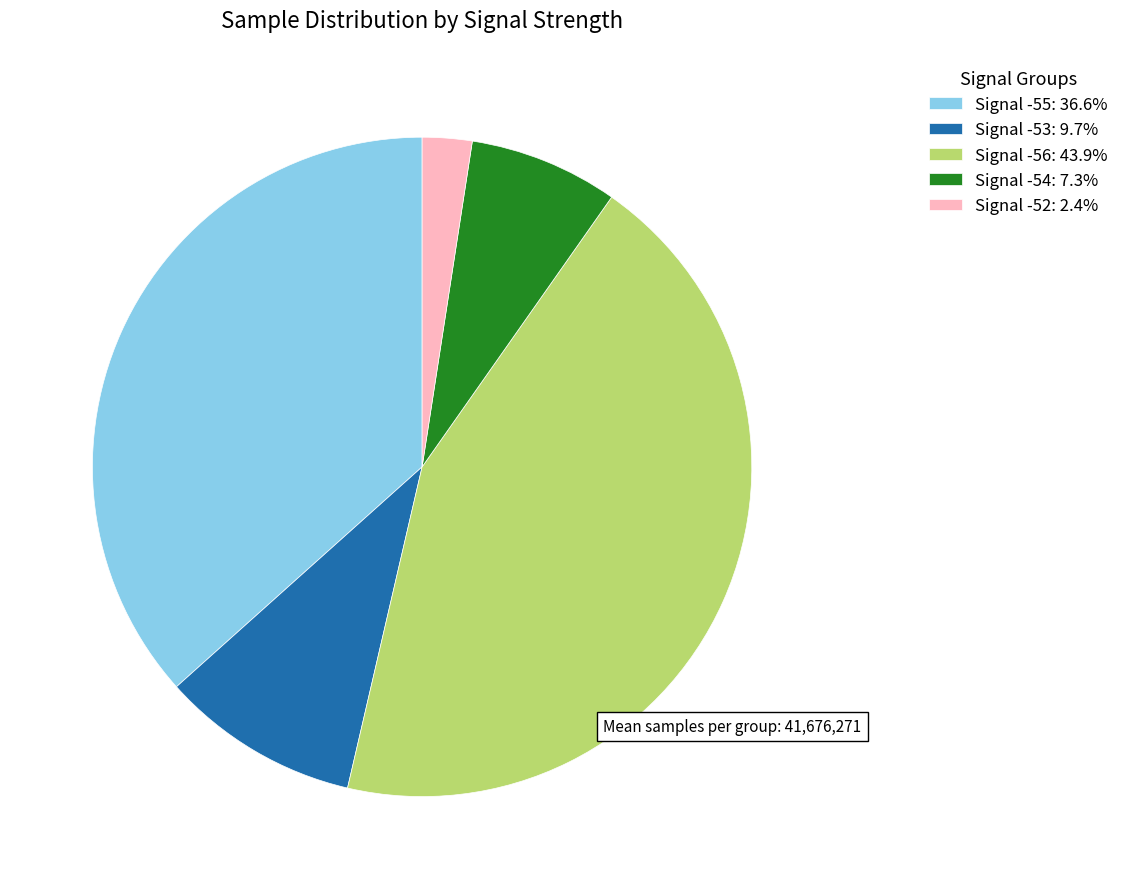

Which has a higher value, Signal -56 or Signal -54?

Signal -56